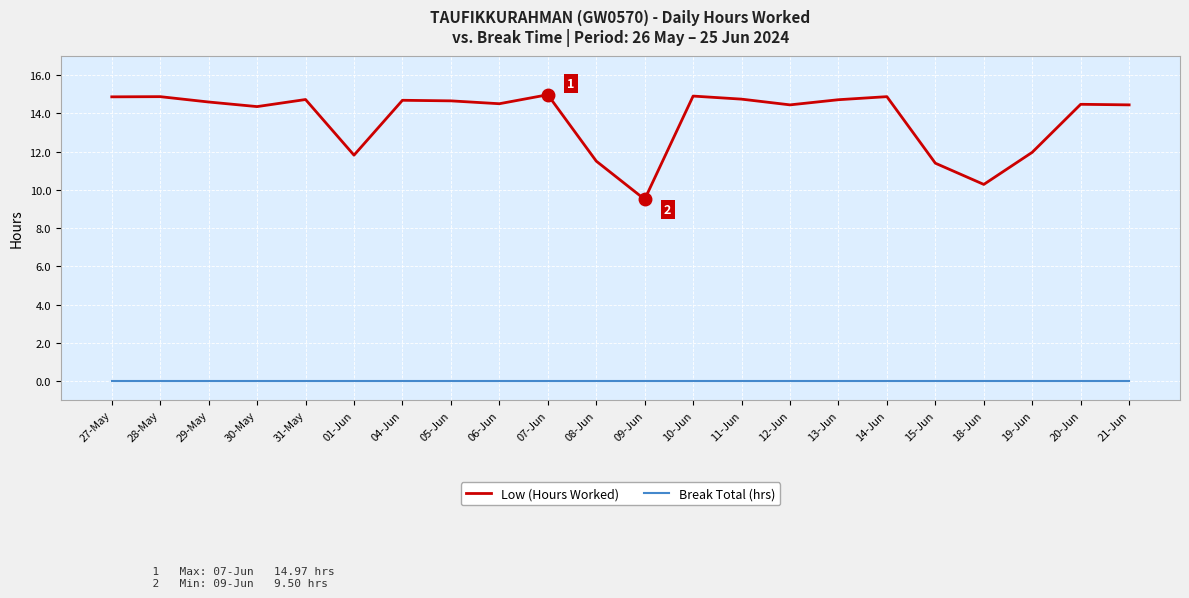

Does the chart have visible grid lines?

Yes